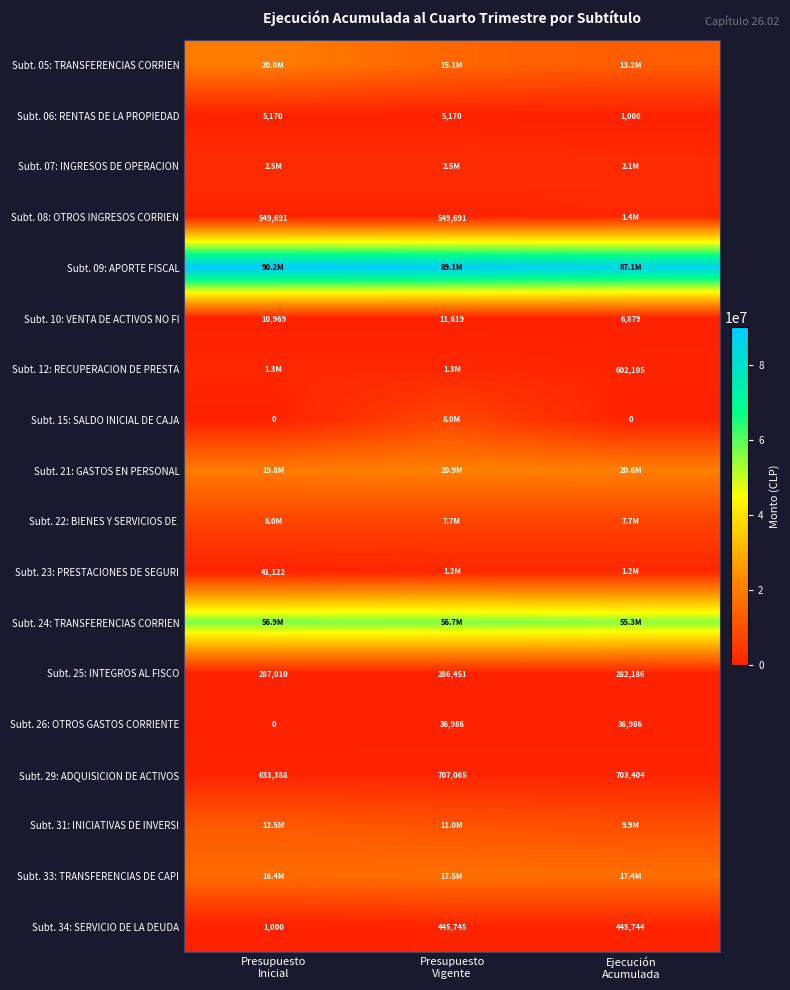

What is the average value of the Subt. 10: VENTA DE ACTIVOS NO FI series?

9822